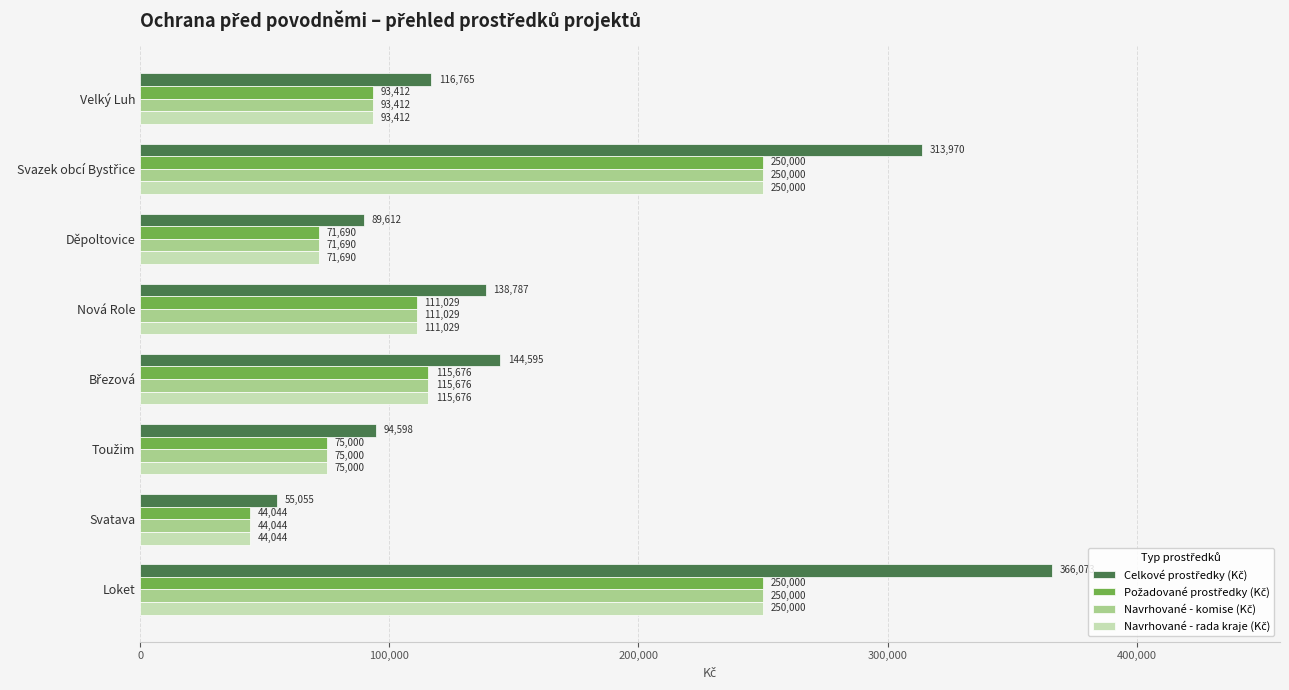

What is the spread (max minus min) of values at Loket?

116073